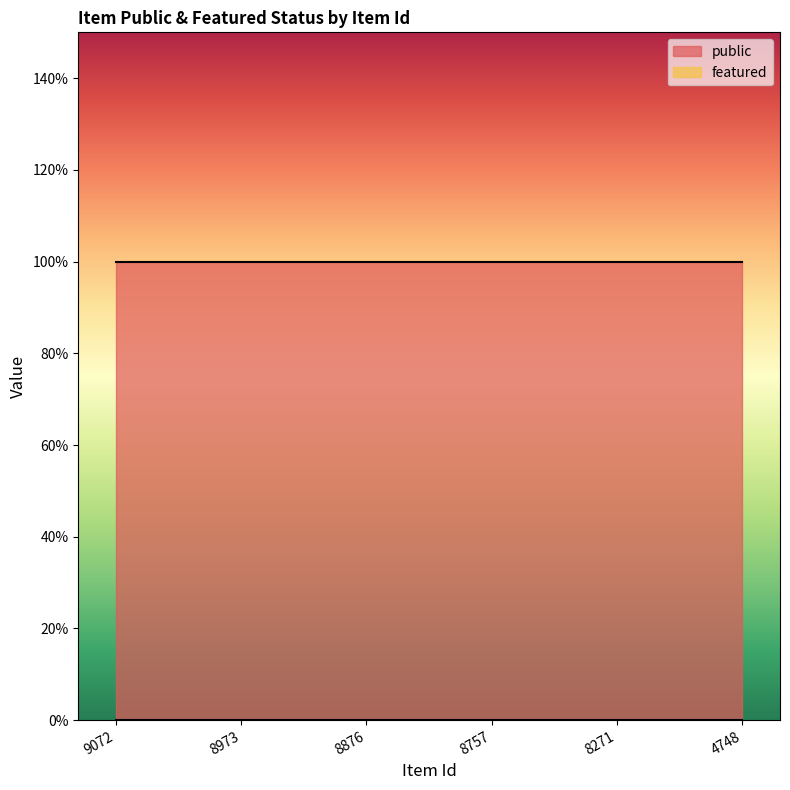

What is the value of the public point at the 4th from the left?

1